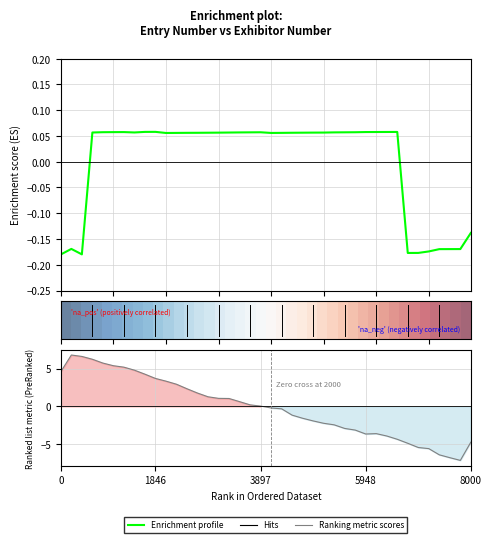

How many data points are less than 0?

10